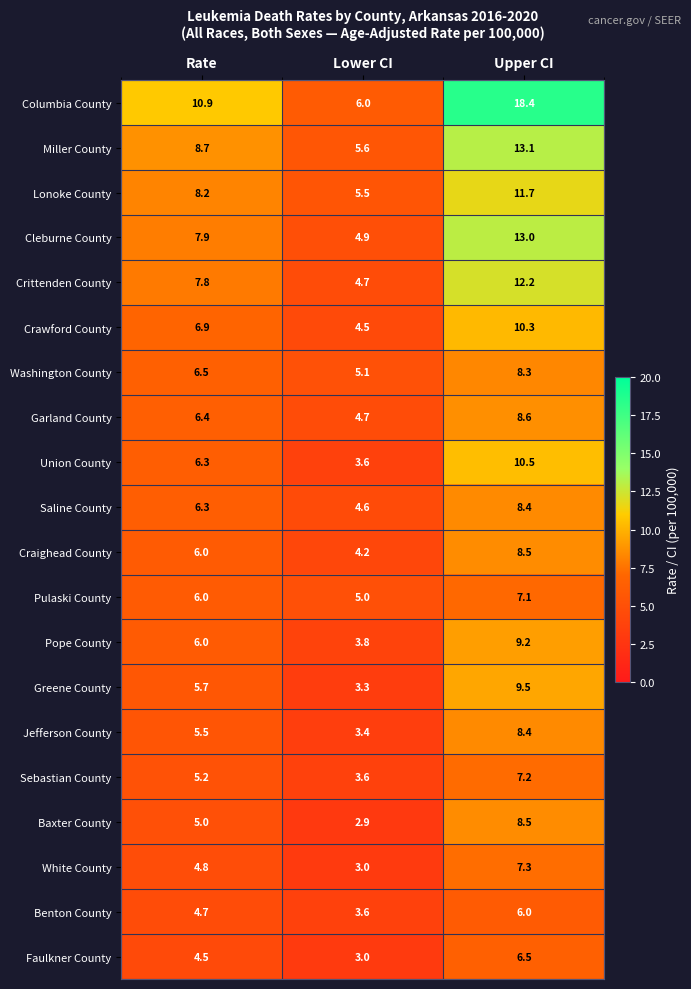

At which label does Miller County first exceed 8?

Rate